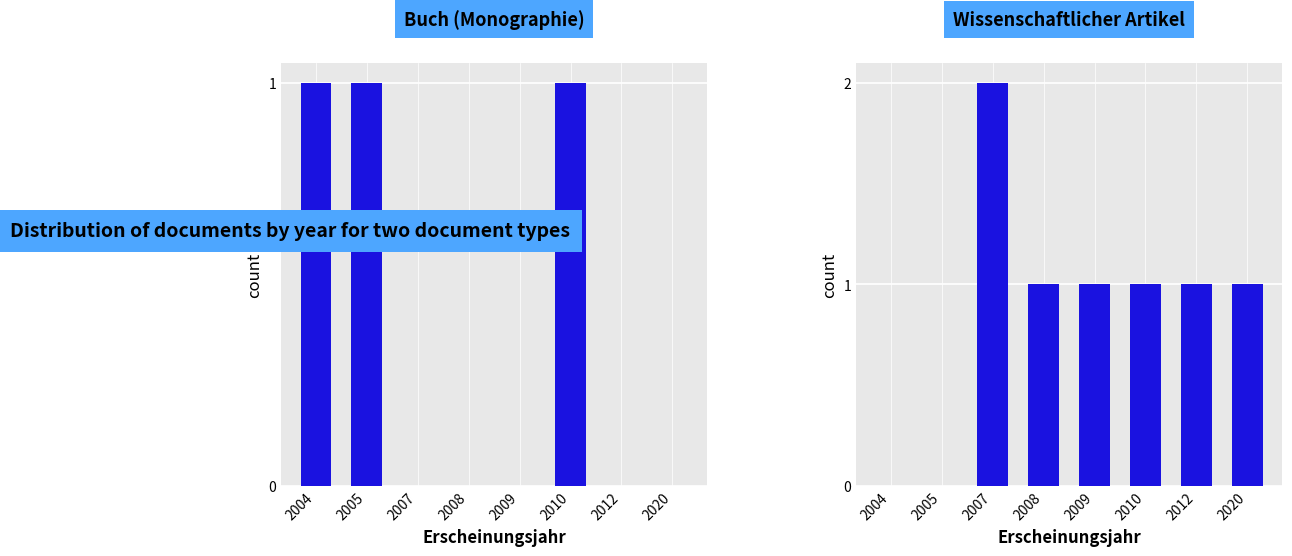

What are all the series names shown in the legend?

Buch (Monographie), Wissenschaftlicher Artikel